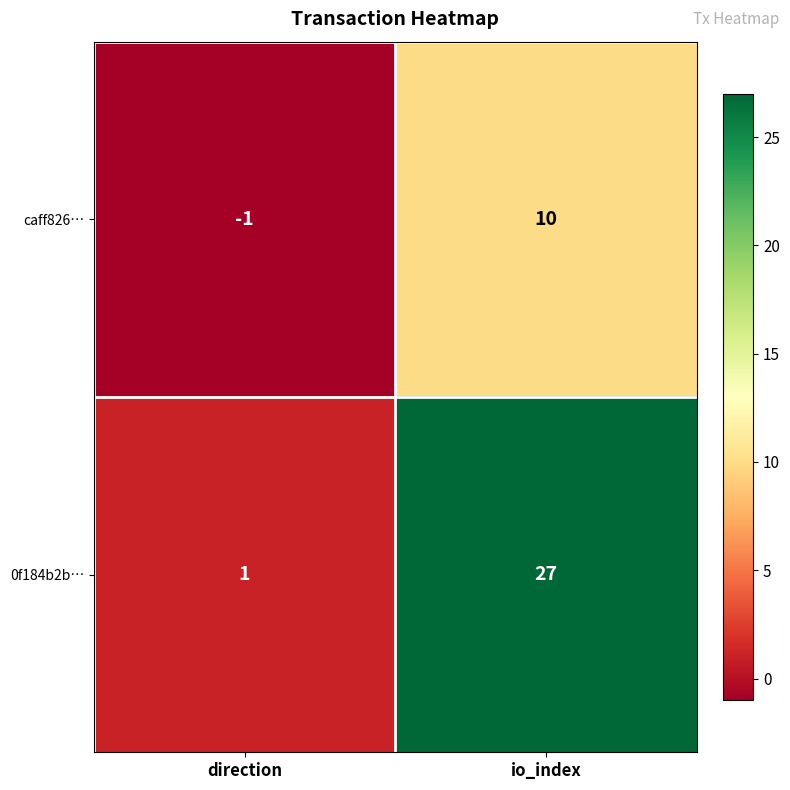

Rank the series by their maximum value, from highest to lowest.

0f184b2b…, caff826…